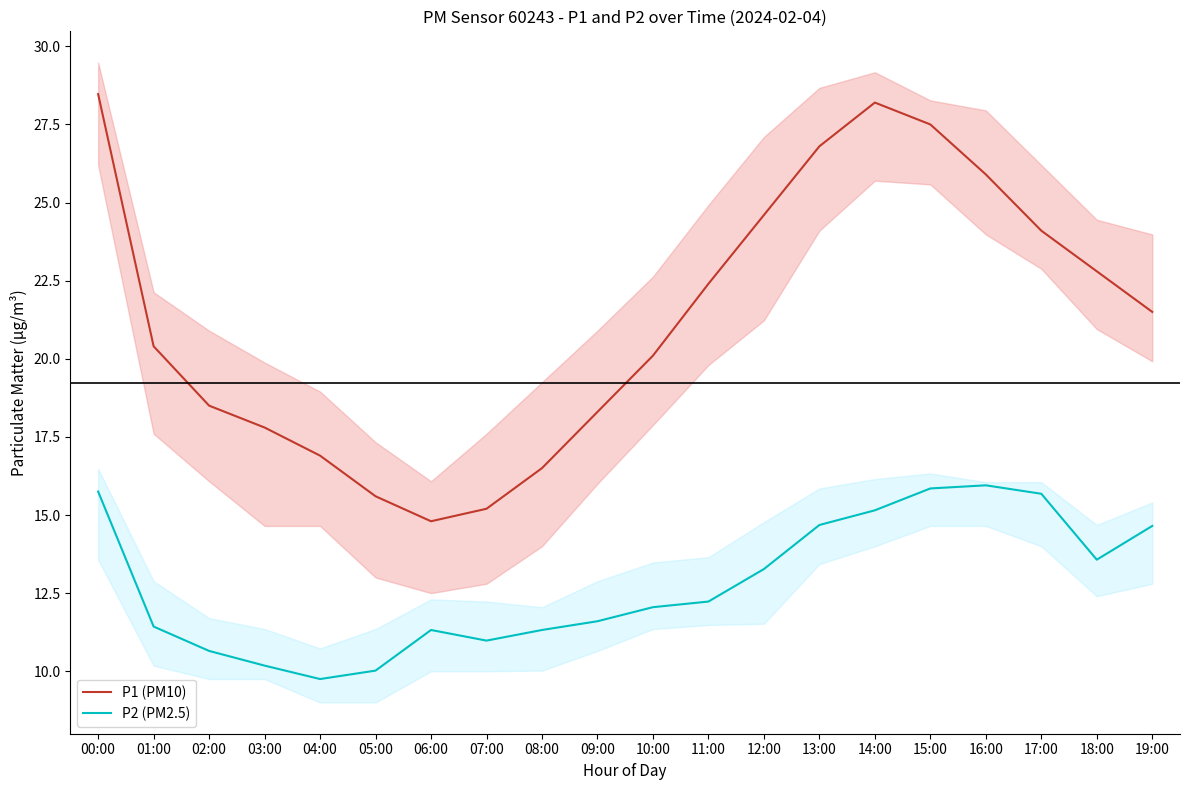

What is the greatest value displayed?

28.5